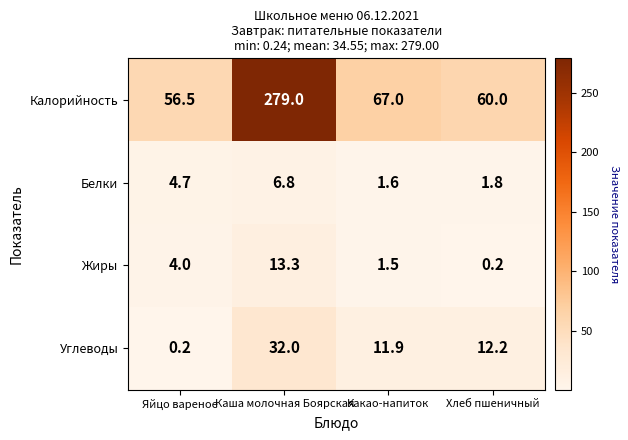

At which label does Белки first exceed 4?

Яйцо вареное